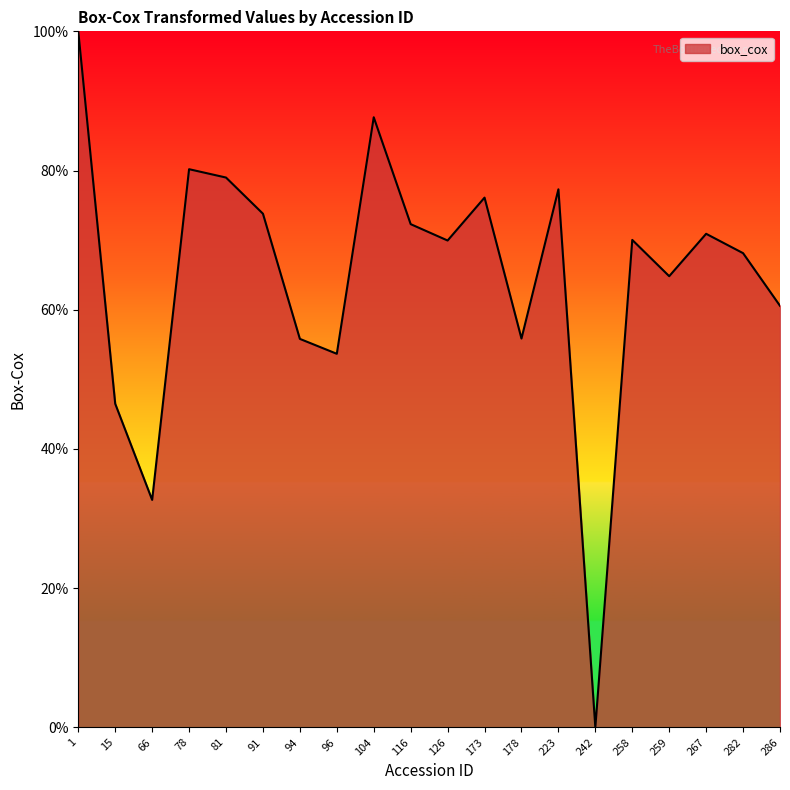

How many categories are shown in the chart?

20